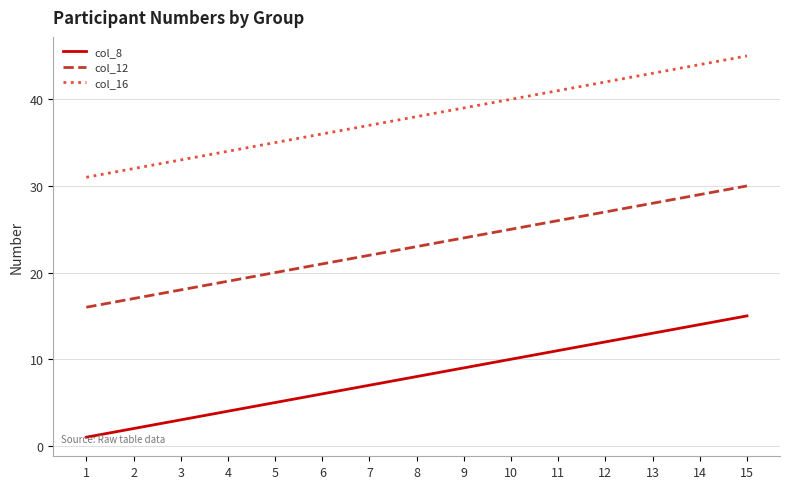

The value of col_16 at 13 is 24. True or false?

False